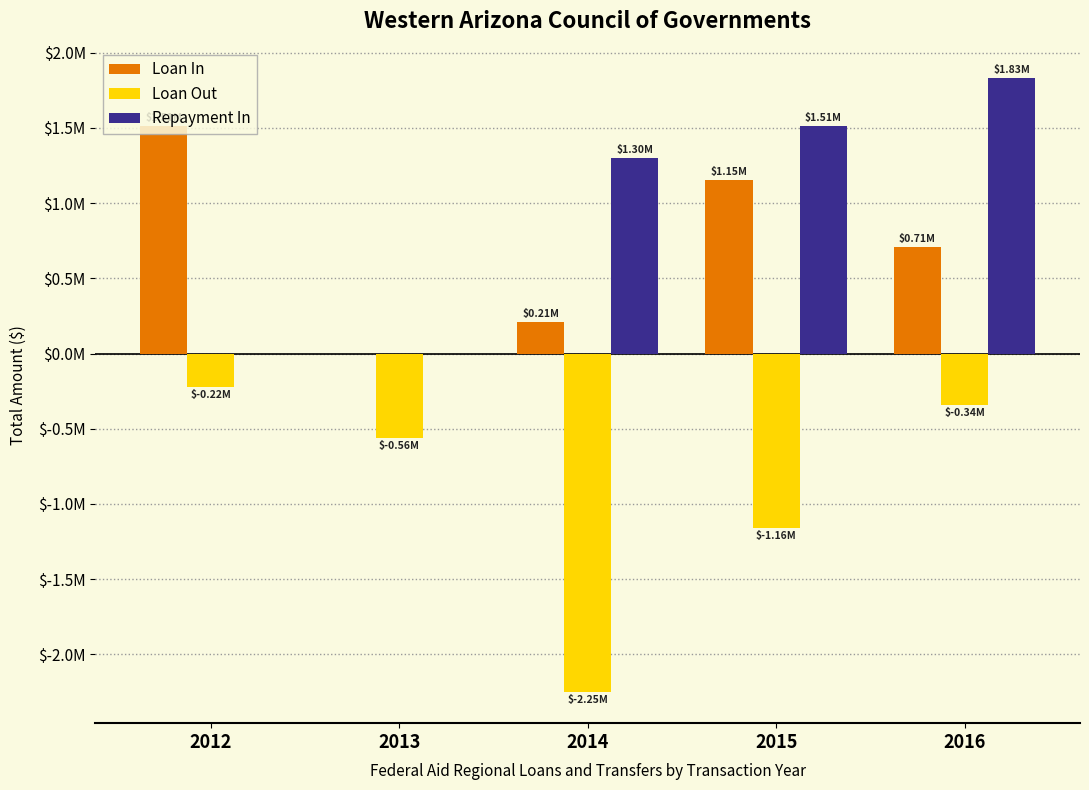

Reading left to right, list all the values displayed in this chart.

Loan In: 2012=1515000.0	2013=0.0	2014=212090.0	2015=1153075.0	2016=705212.0
Loan Out: 2012=-220000.0	2013=-559770.0	2014=-2253487.0	2015=-1158807.7	2016=-344098.5
Repayment In: 2012=0.0	2013=0.0	2014=1299770.0	2015=1515000.0	2016=1830868.0